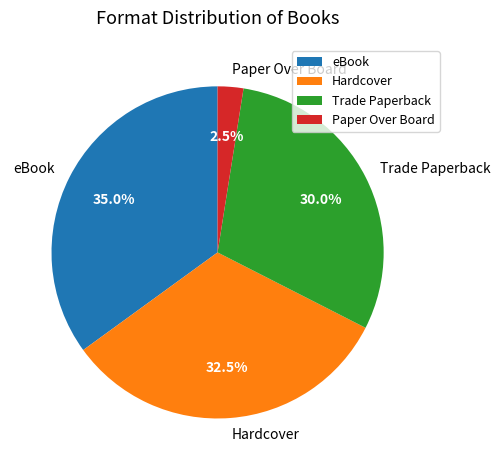

Is it true that eBook is 28% of the pie?

False